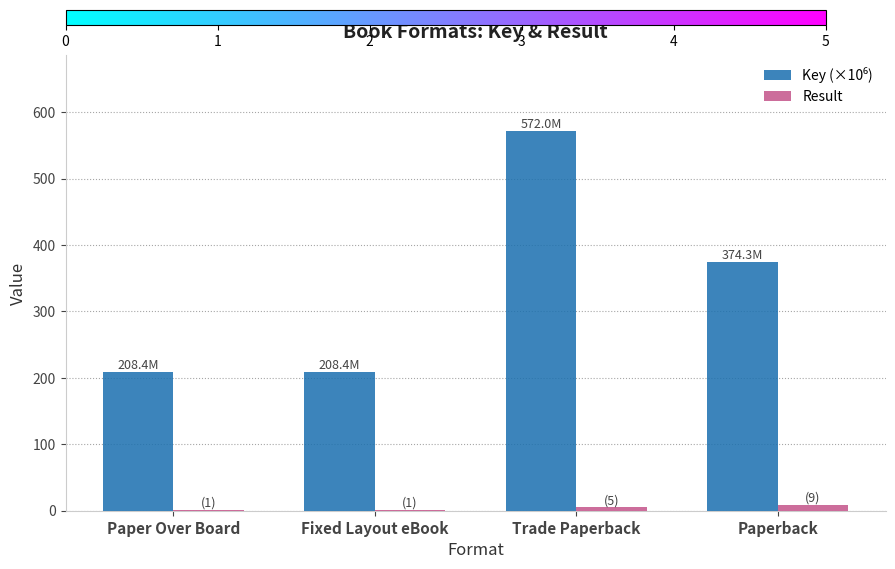

At which category is the sum across all series the highest?

Trade Paperback